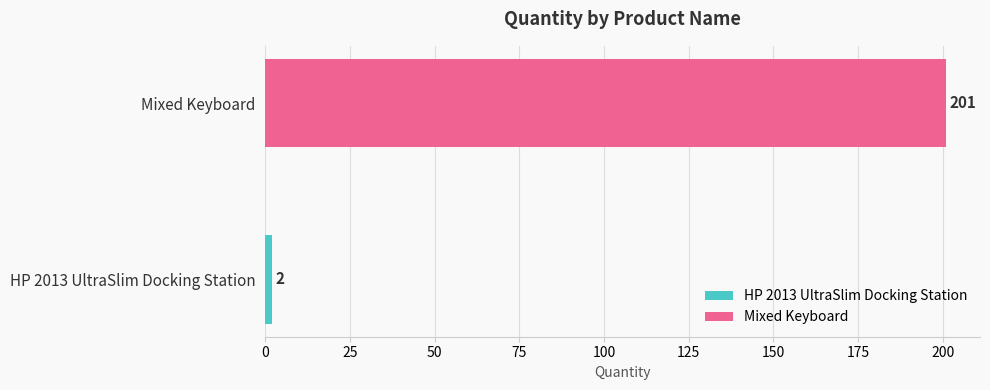

How many series are shown in this chart?

2